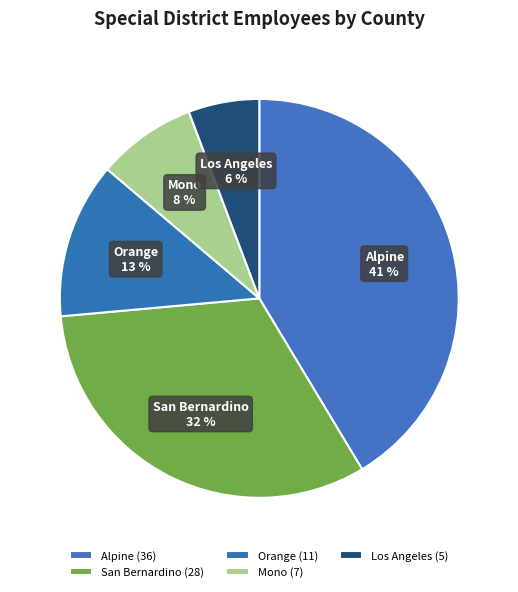

Which category has the smallest portion of the pie?

Los Angeles